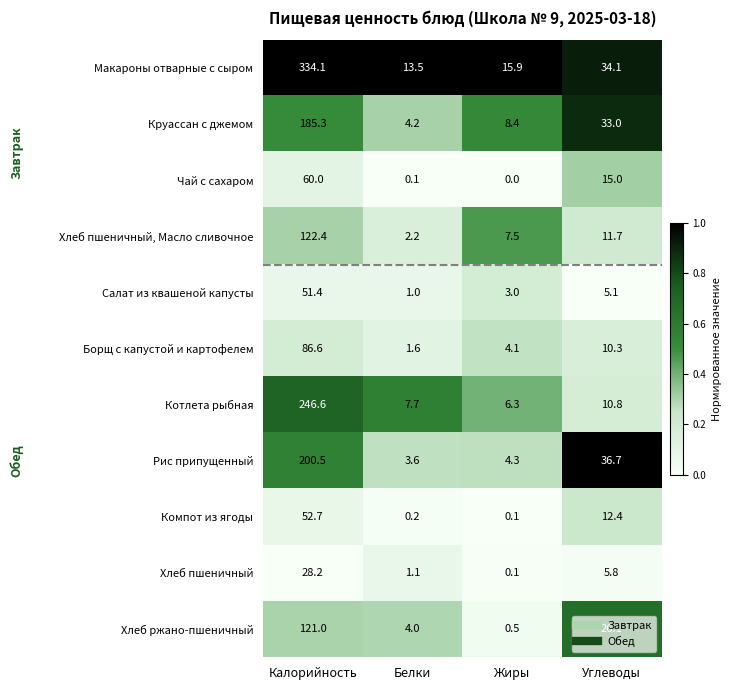

Which series has the largest total across all categories?

Макароны отварные с сыром